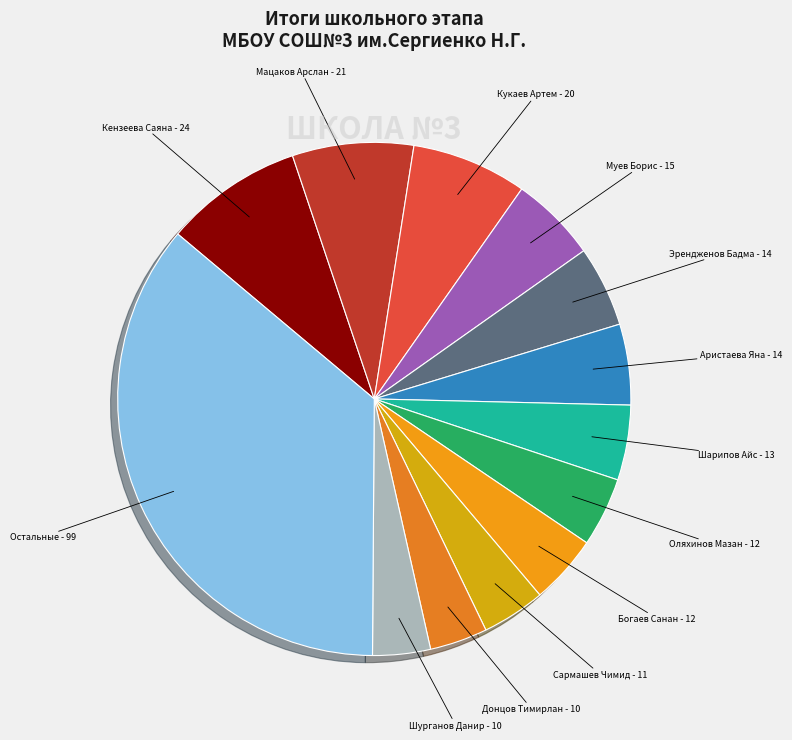

Which slice is the largest?

Кензеева Саяна - 24